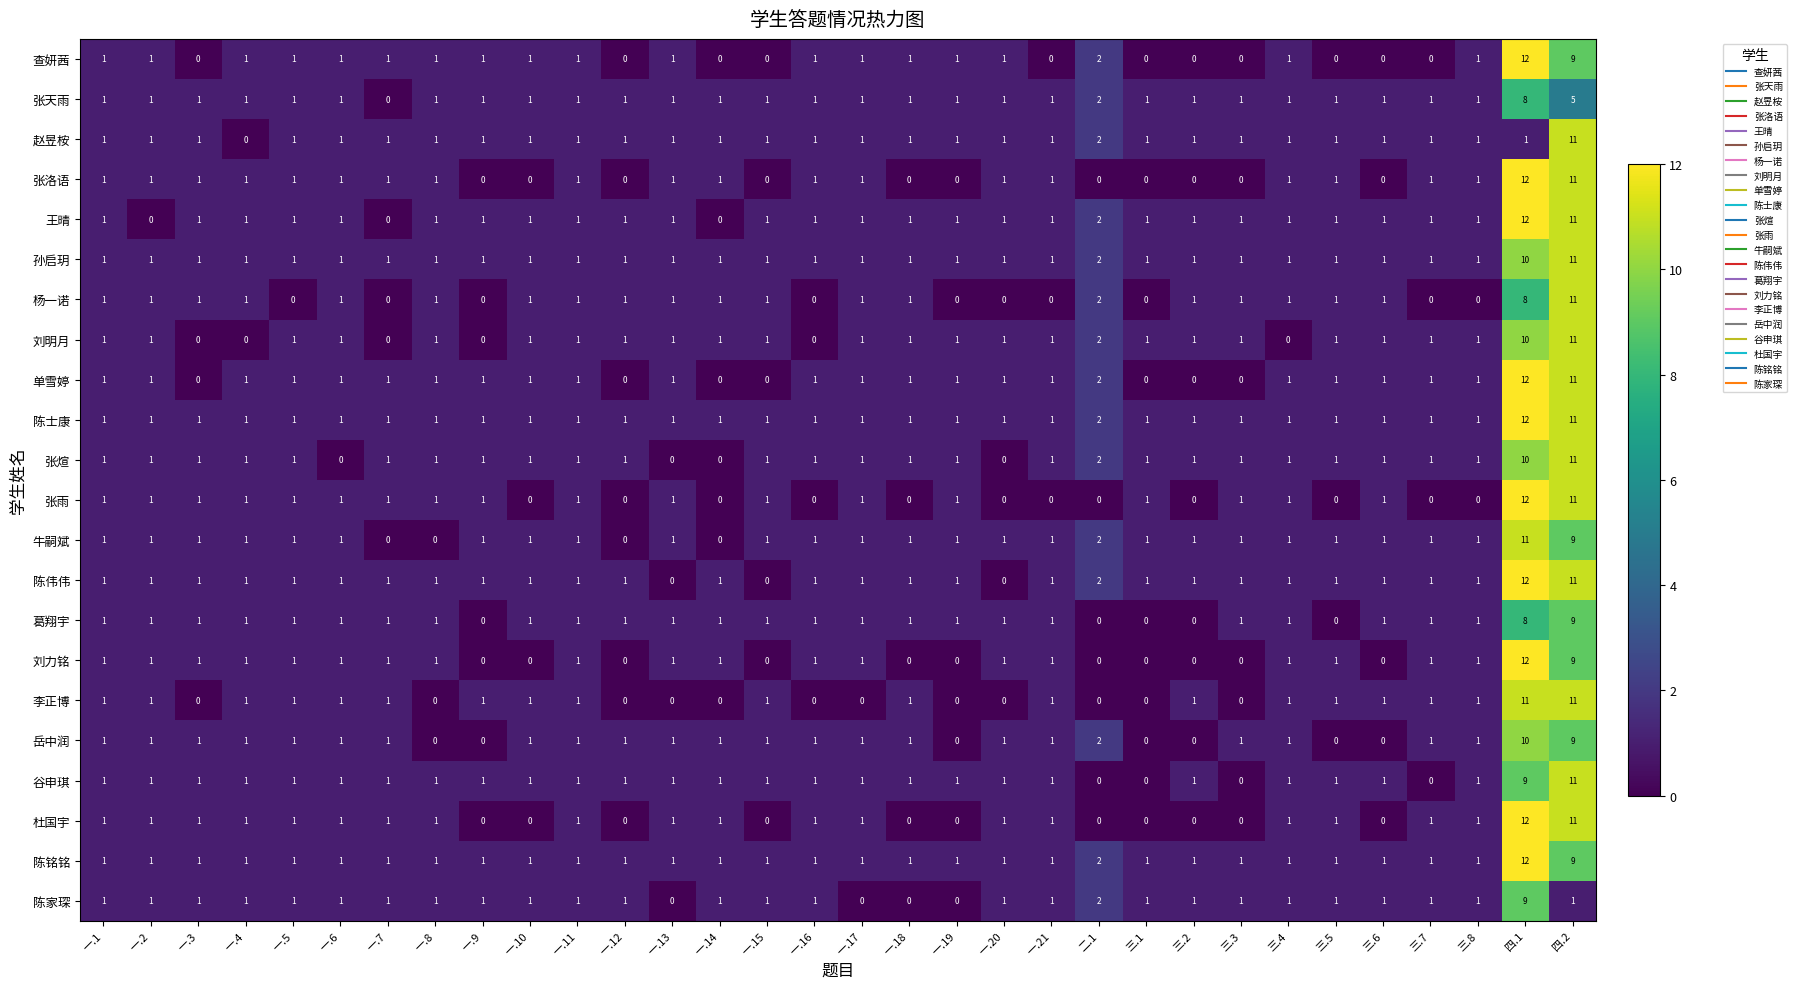

Is the value of 刘力铭 at 一.17 greater than the value of 杨一诺 at 一.20?

Yes